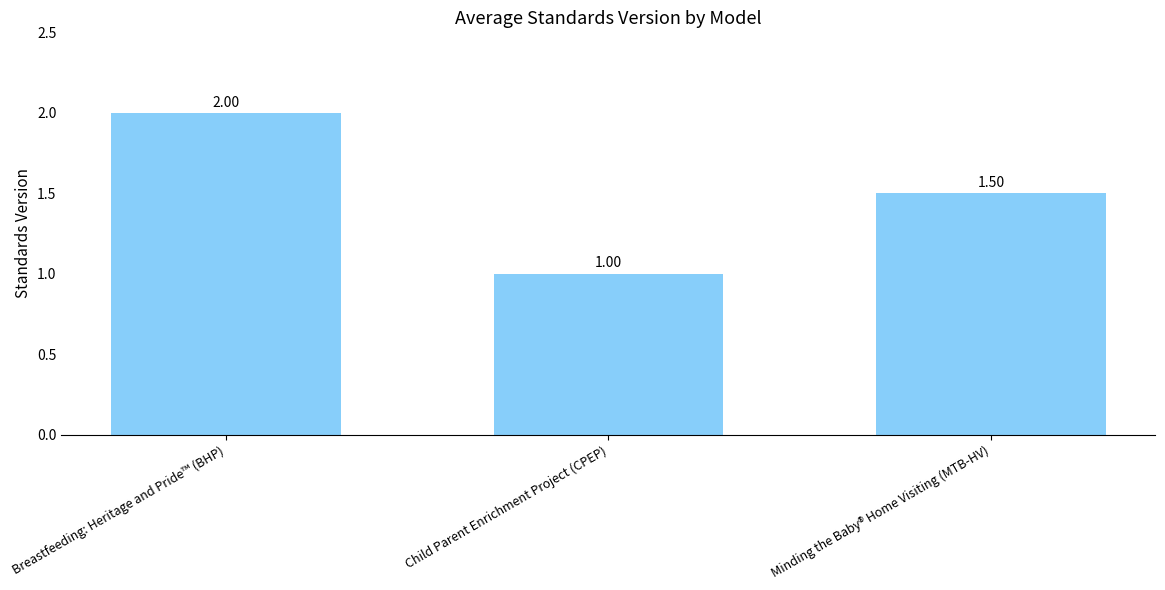

Rank the categories by value from highest to lowest.

Breastfeeding: Heritage and Pride™ (BHP), Minding the Baby® Home Visiting (MTB-HV), Child Parent Enrichment Project (CPEP)